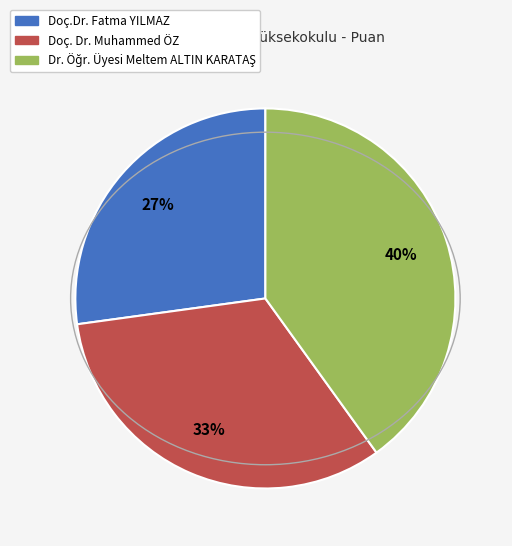

Approximately how many times larger is the value at Doç. Dr. Muhammed ÖZ compared to Doç.Dr. Fatma YILMAZ?

1.2